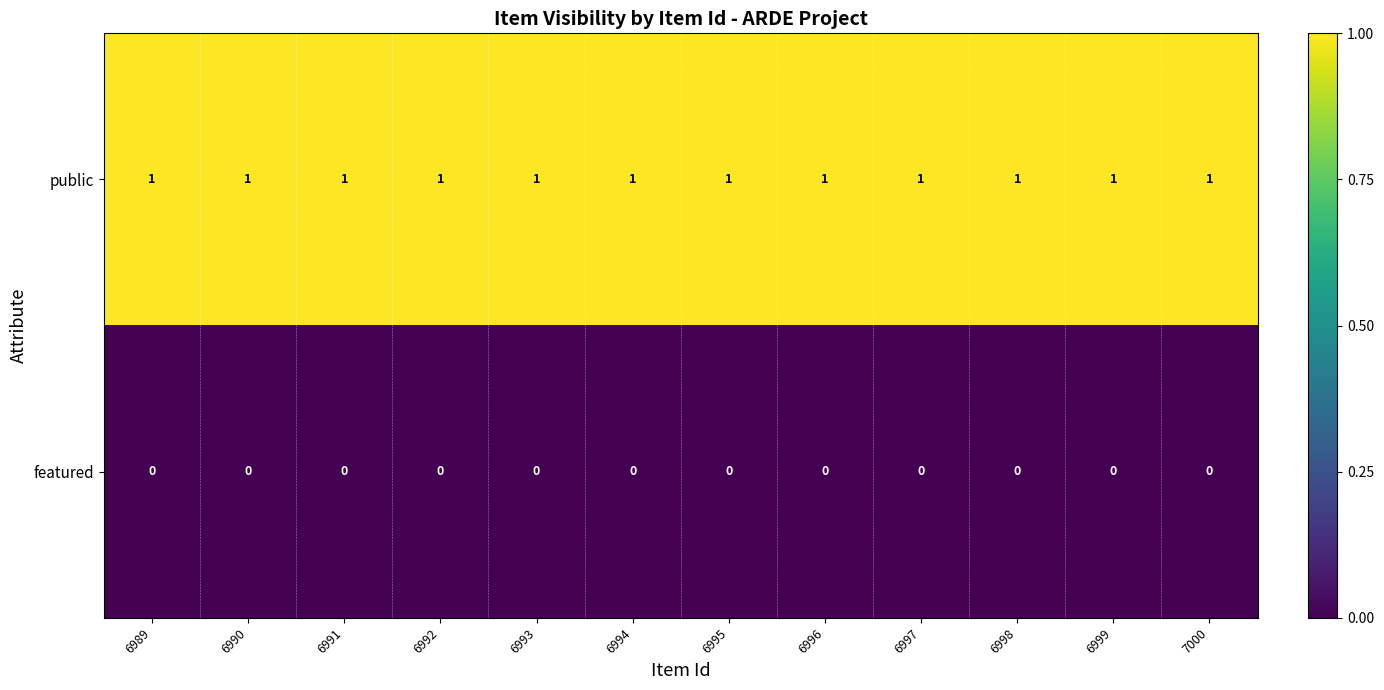

What is the sum of all public values?

12